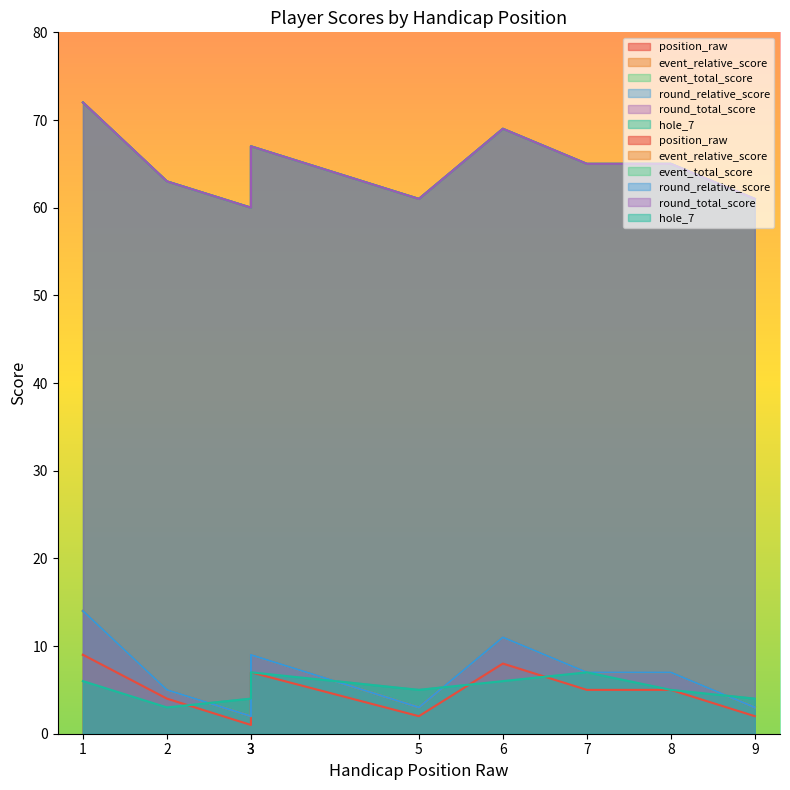

How many categories are shown in the chart?

9